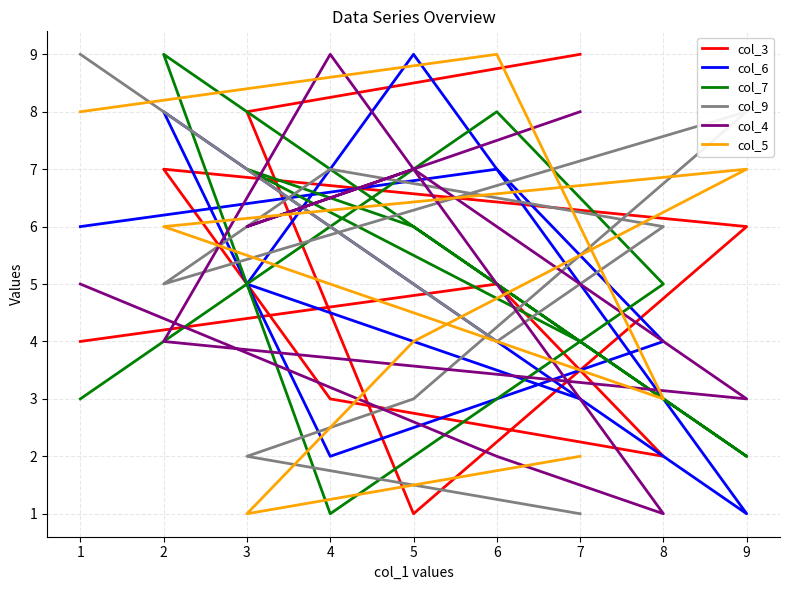

What is the difference between the maximum and minimum values in the col_3 series?

8